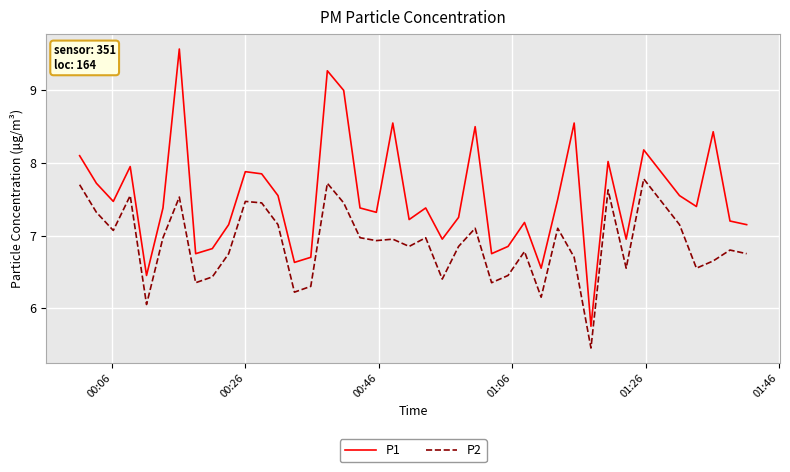

What is the difference between the maximum and minimum values in the P1 series?

3.8